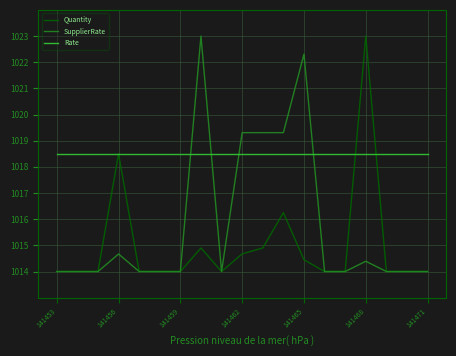

Which series has the largest total across all categories?

Rate